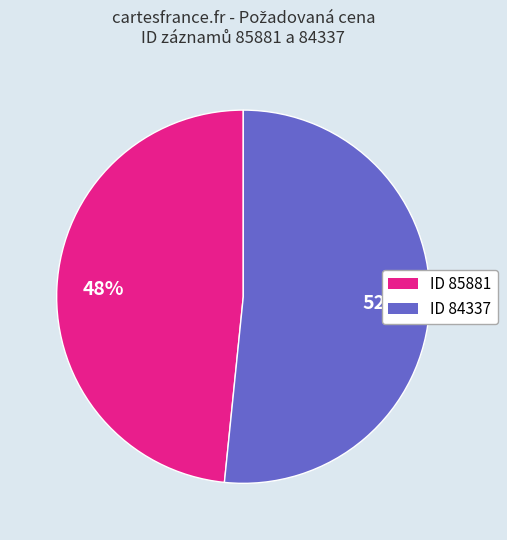

To the nearest percent, what is the average slice percentage?

50%